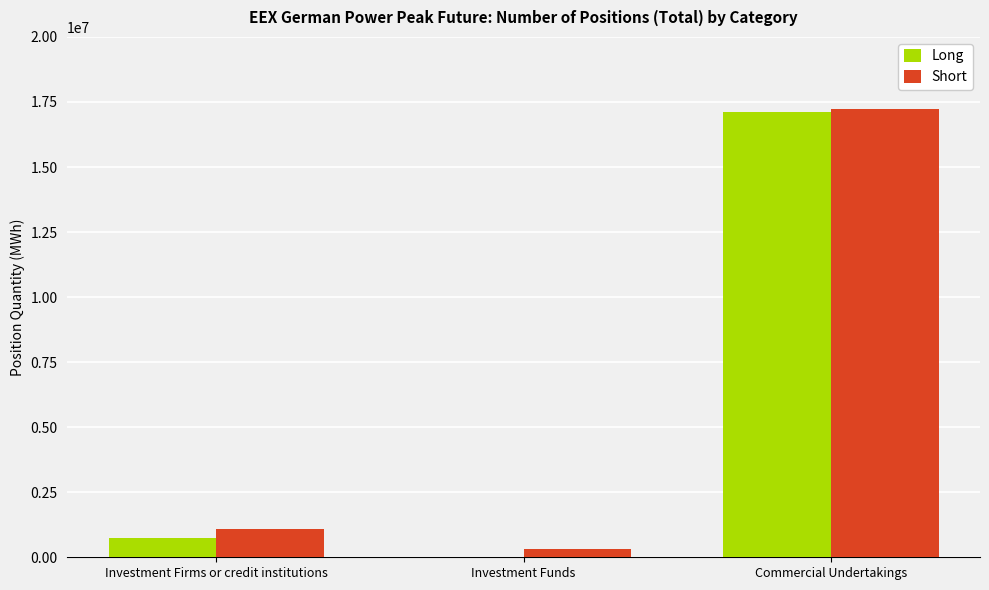

Where is Long nearest to the value 8565444?

Investment Firms or credit institutions